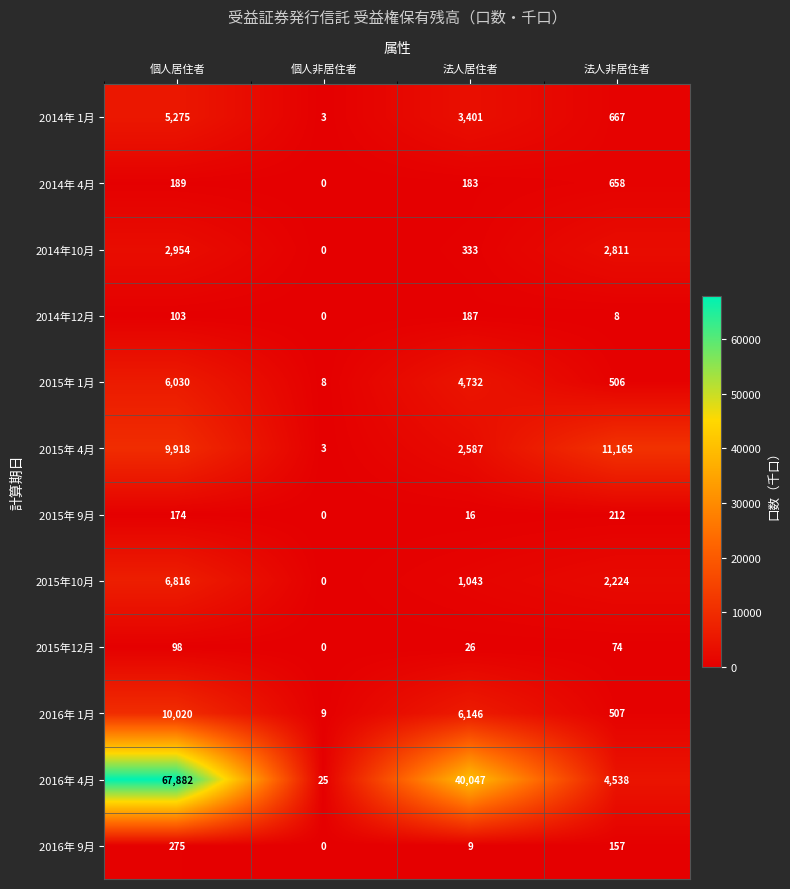

List the series in order of their peak value, lowest first.

2015年12月, 2014年12月, 2015年 9月, 2016年 9月, 2014年 4月, 2014年10月, 2014年 1月, 2015年 1月, 2015年10月, 2016年 1月, 2015年 4月, 2016年 4月